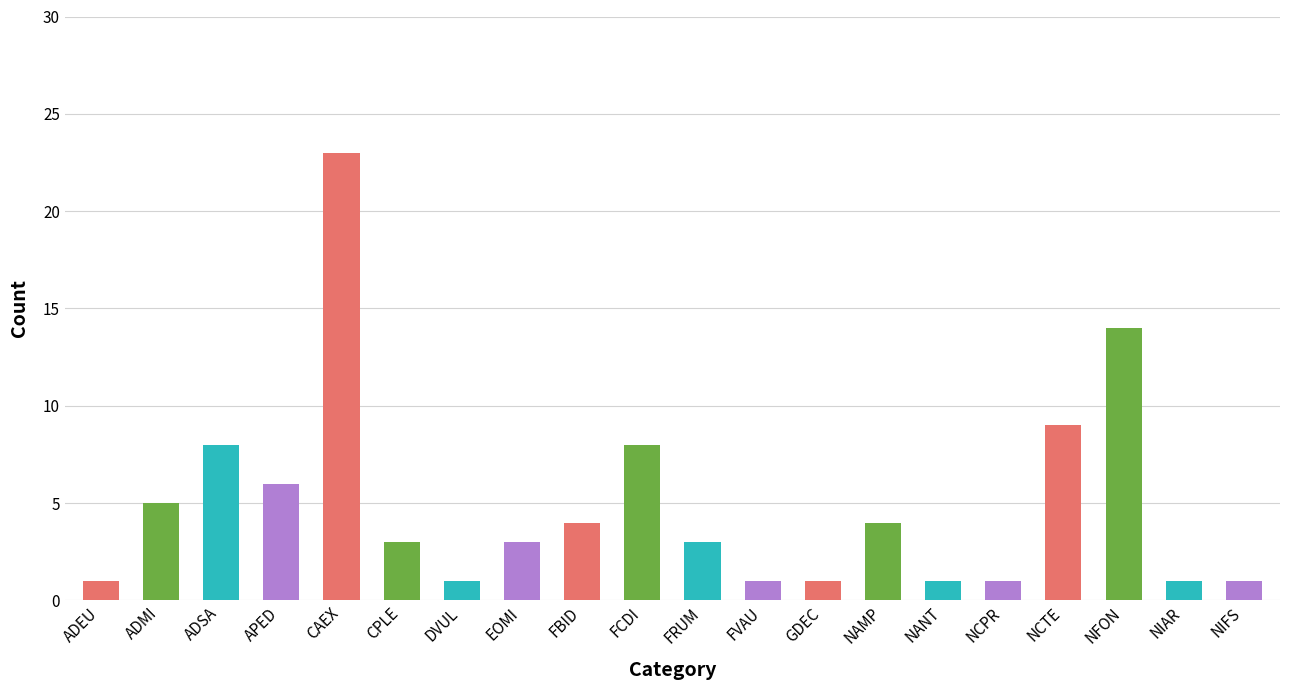

Reading right to left, what are all the values shown in this chart?

1	1	14	9	1	1	4	1	1	3	8	4	3	1	3	23	6	8	5	1